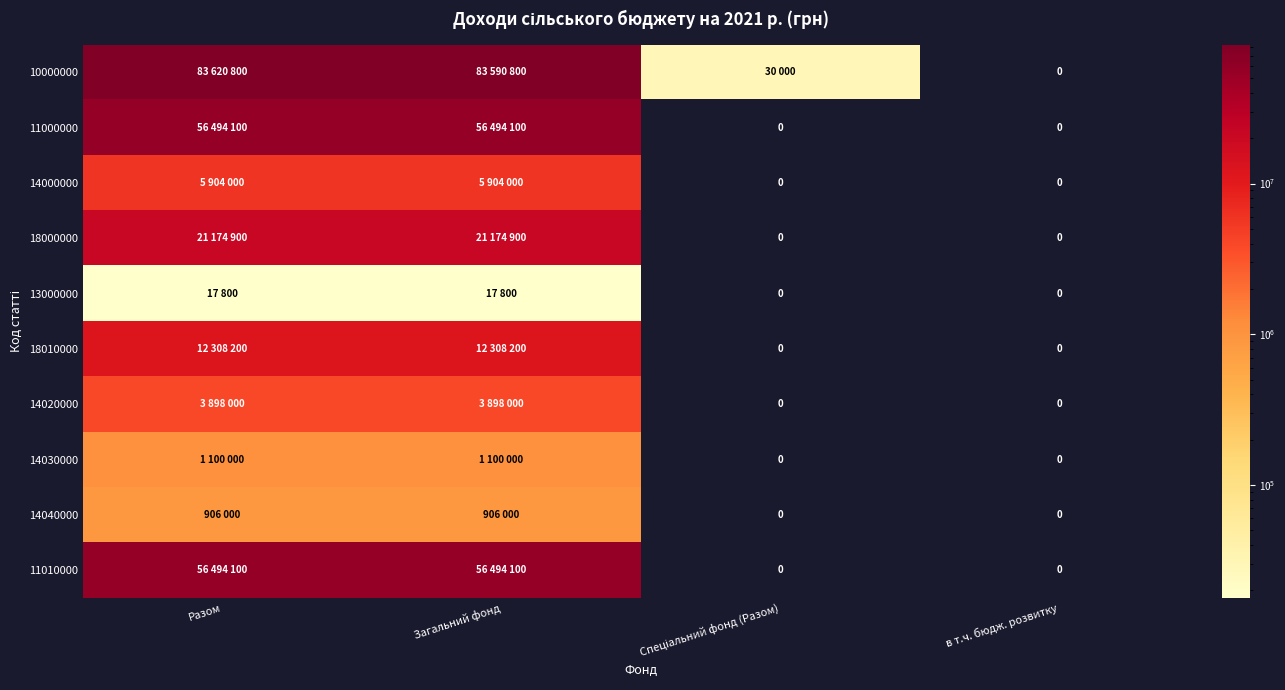

Is the value of 14030000 at Разом greater than the value of 18000000 at Загальний фонд?

No